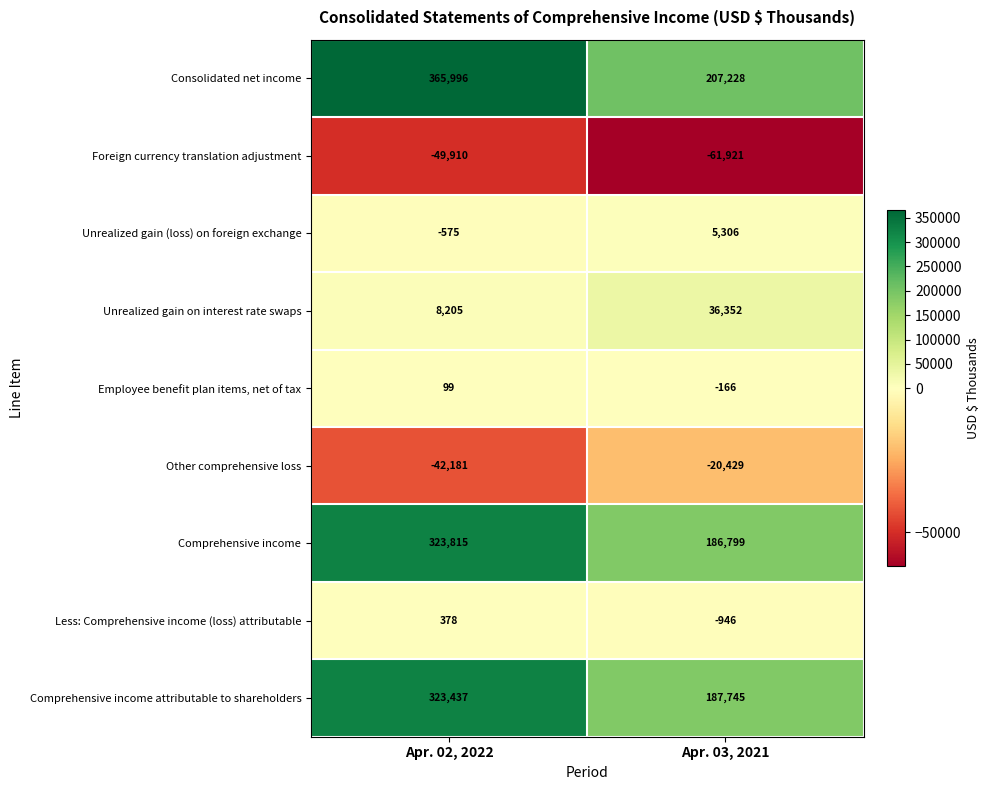

At which category is the sum across all series the highest?

Apr. 02, 2022